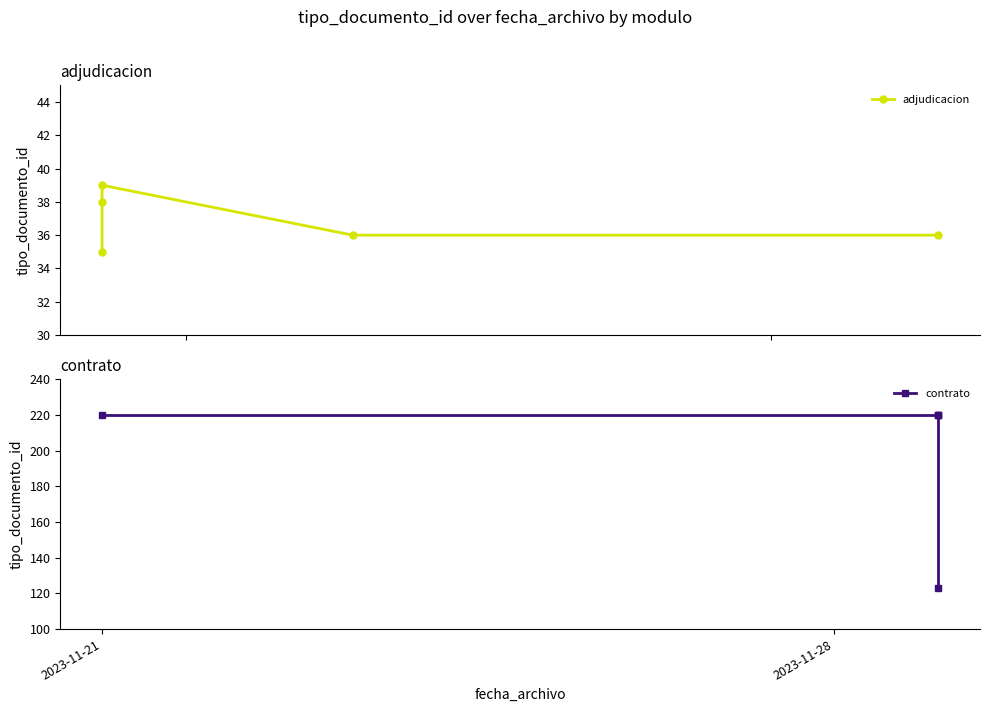

Which series has the largest range (max minus min)?

contrato